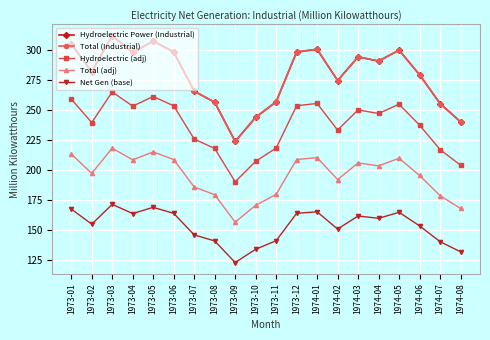

Where does the Hydroelectric (adj) series first go above 247?

1973-01